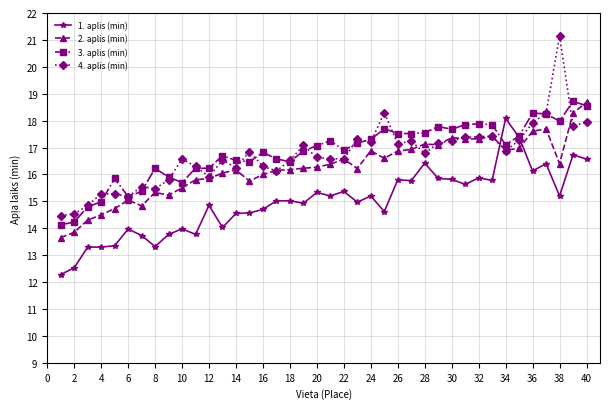

What is the minimum value for 1. aplis (min)?

12.3